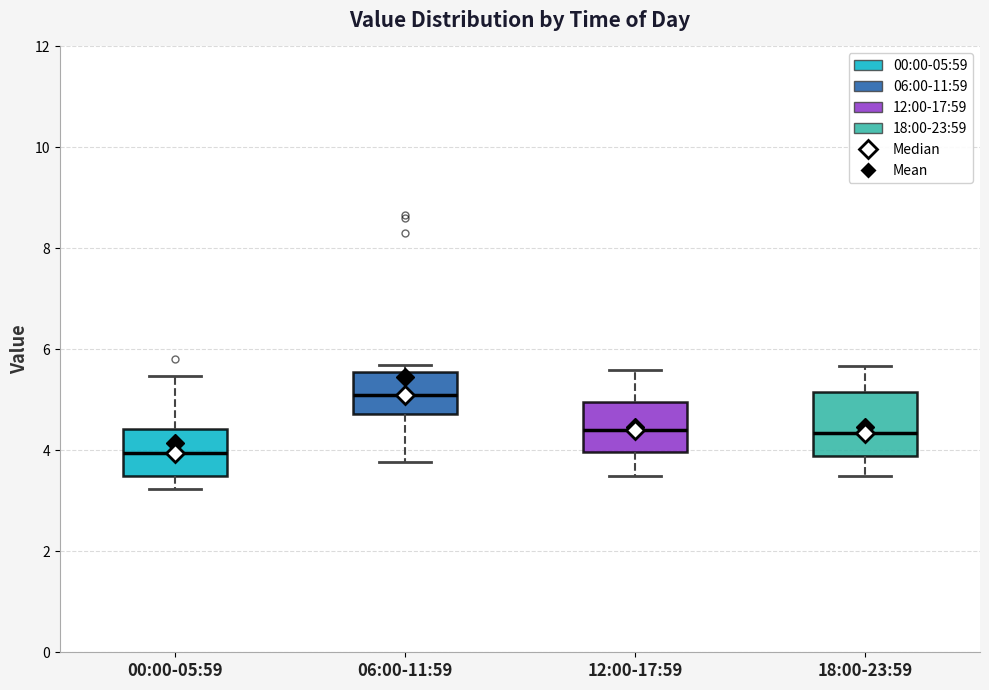

Comparing the boxes themselves (not the whiskers), which one is the tallest?

18:00-23:59